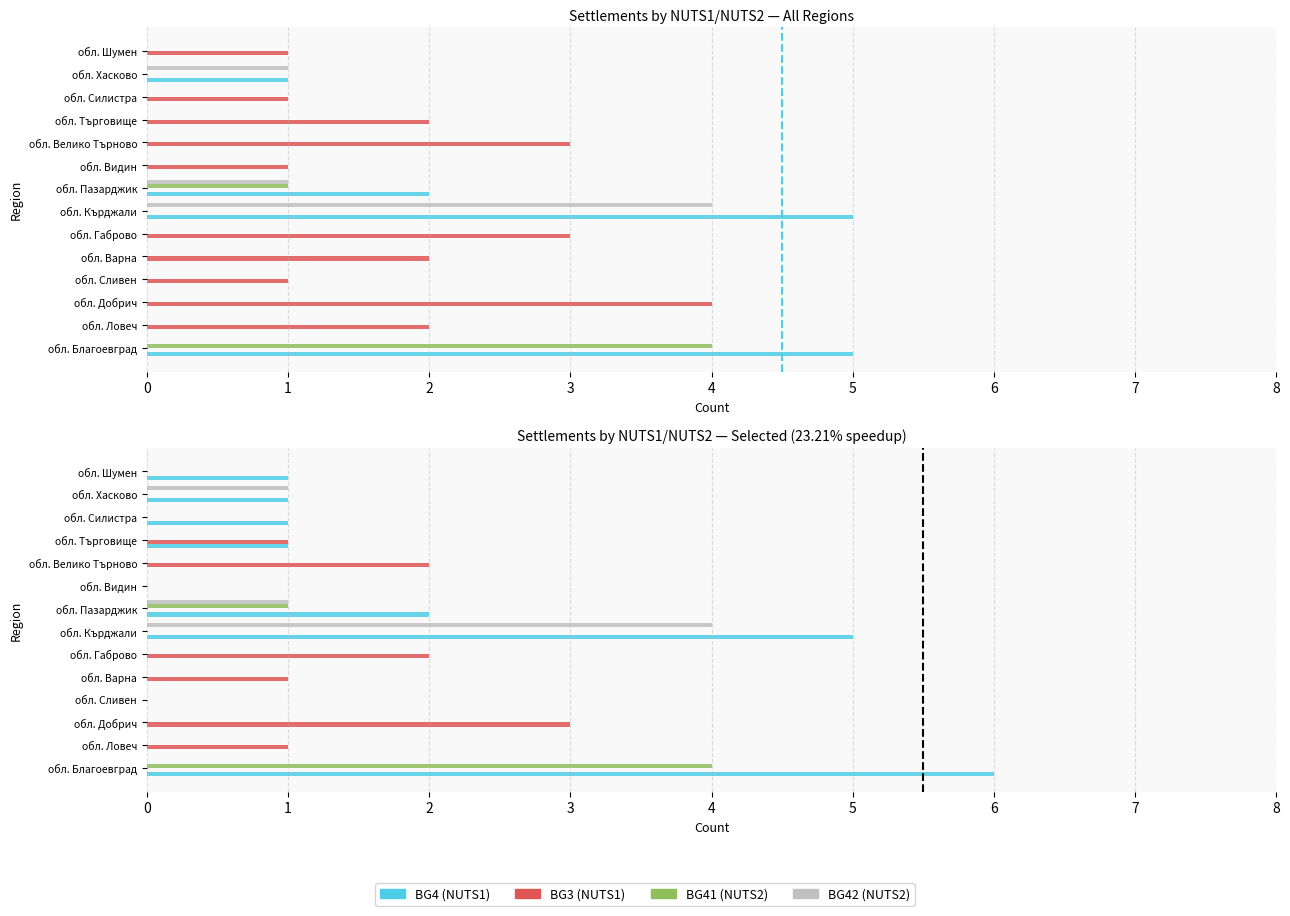

How many groups of bars are there?

14